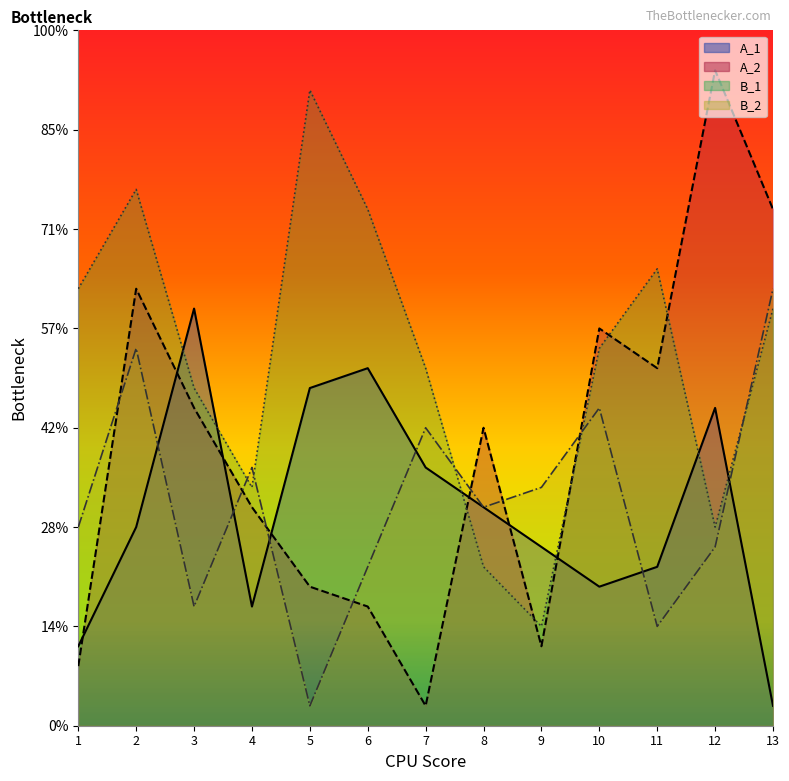

In A_1, how many points are higher than both neighbors (excluding endpoints)?

3